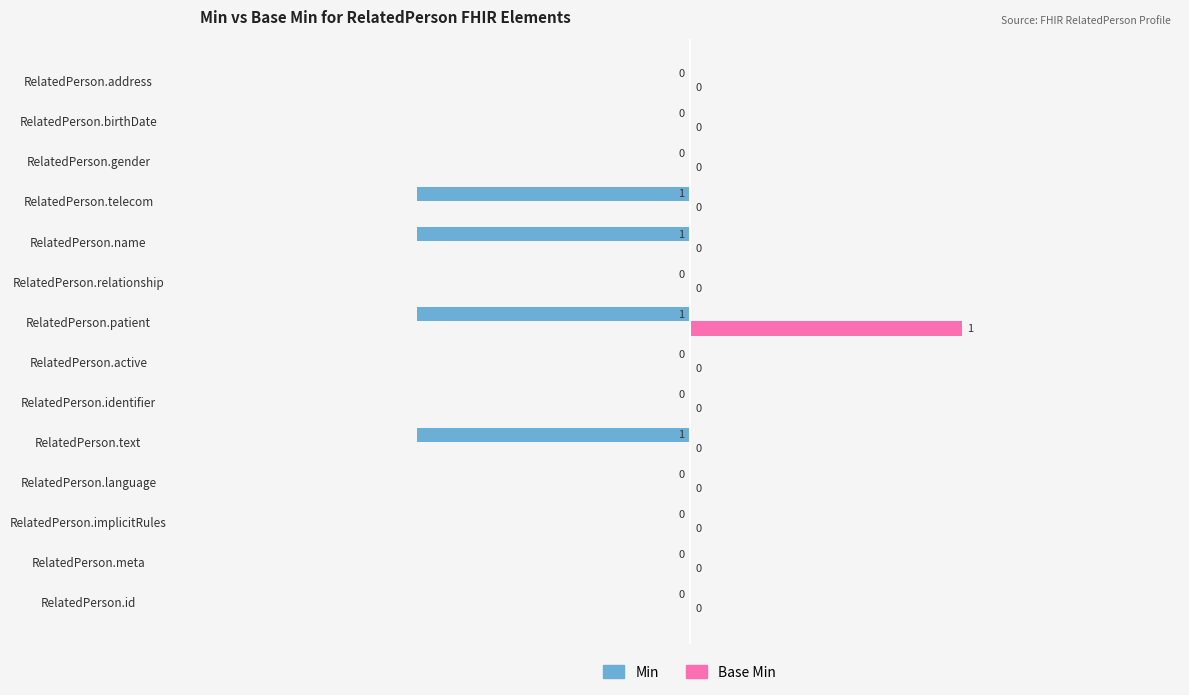

Is the value of Min at RelatedPerson.name greater than the value of Base Min at RelatedPerson.address?

No